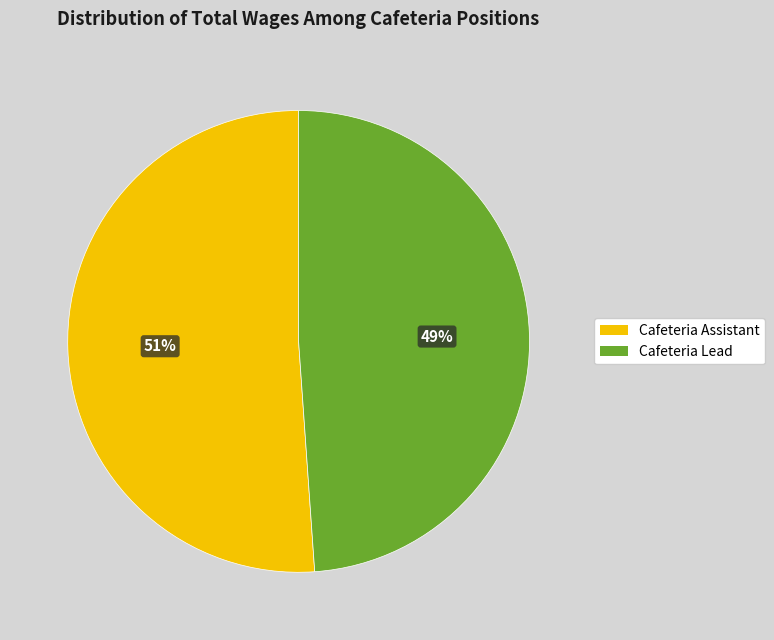

Is Cafeteria Lead the majority of the pie?

No